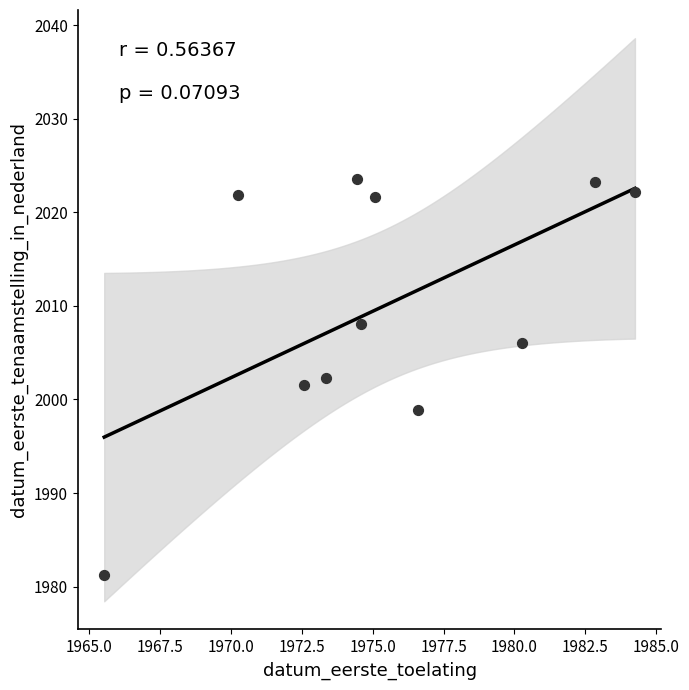

What is the range of Y values (max minus min)?

42.3